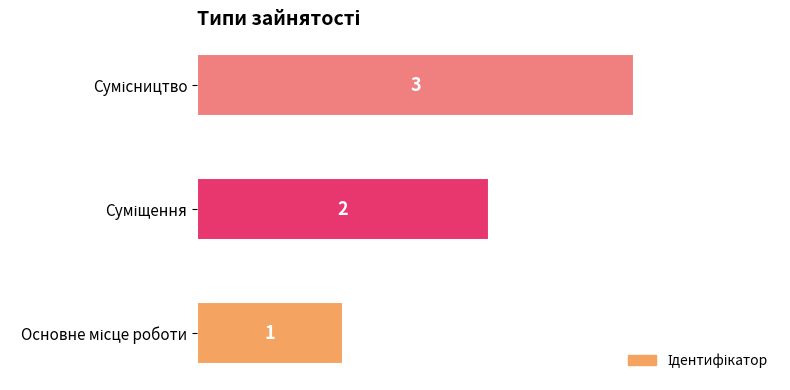

How many values are between 1 and 3?

3